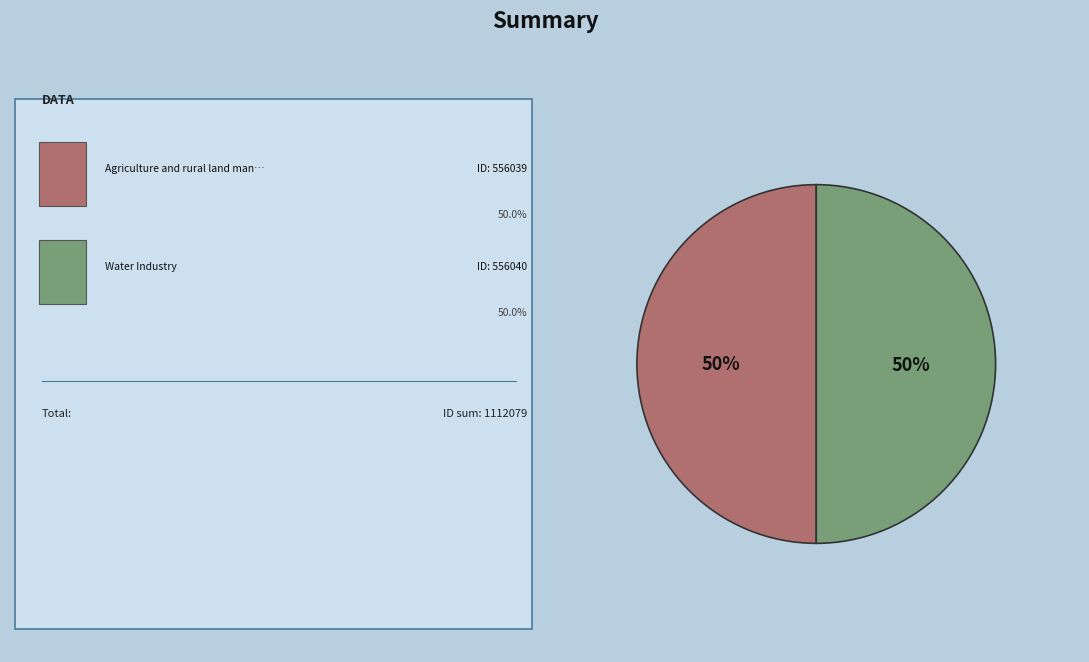

To the nearest percent, what is the average slice percentage?

50%